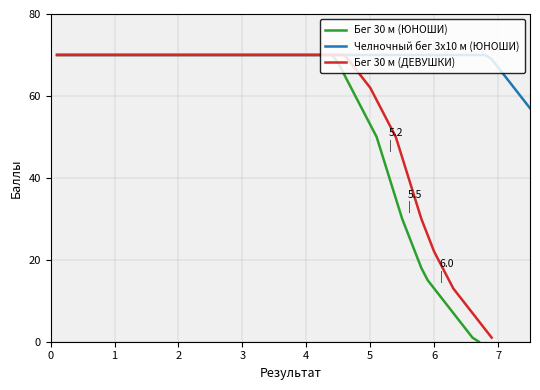

Which series has the largest range (max minus min)?

Бег 30 м (ЮНОШИ)